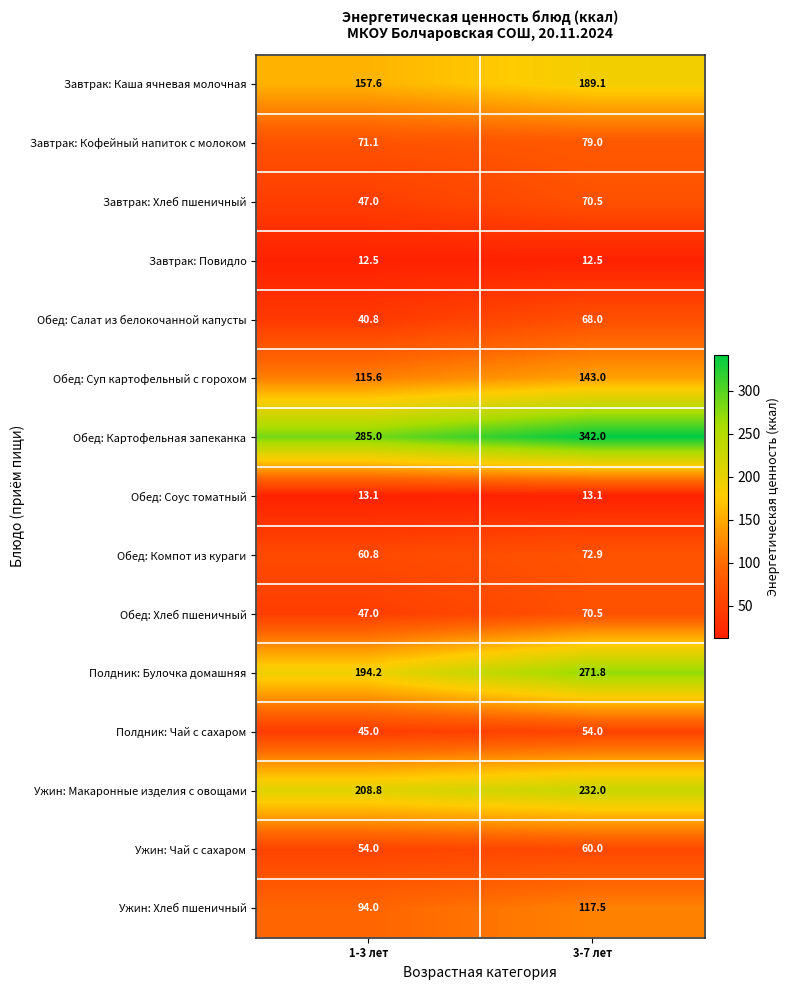

At which label is Ужин: Чай с сахаром closest to 57?

1-3 лет